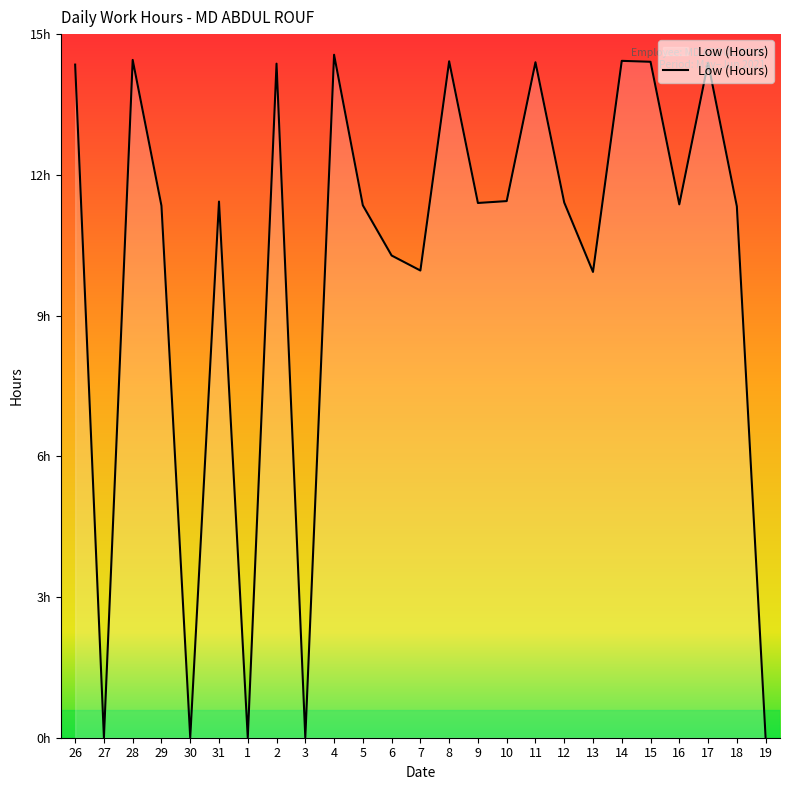

How many lines are shown in the chart?

1